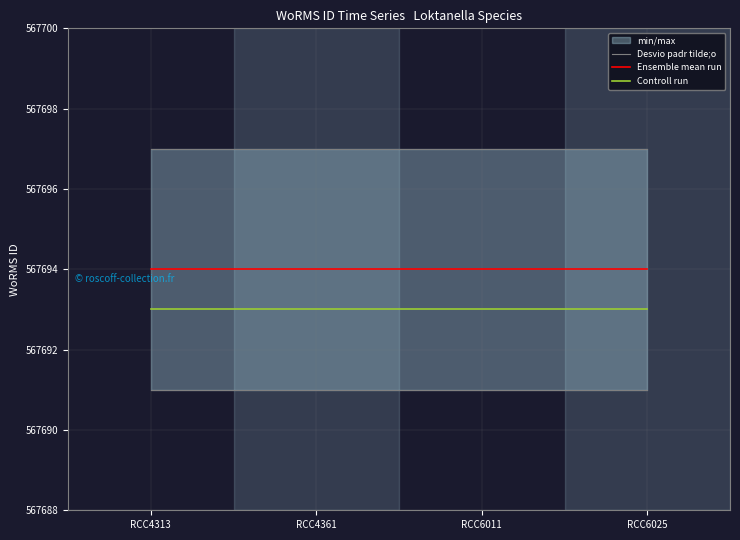

Between RCC6025 and RCC4361, which is larger?

RCC6025